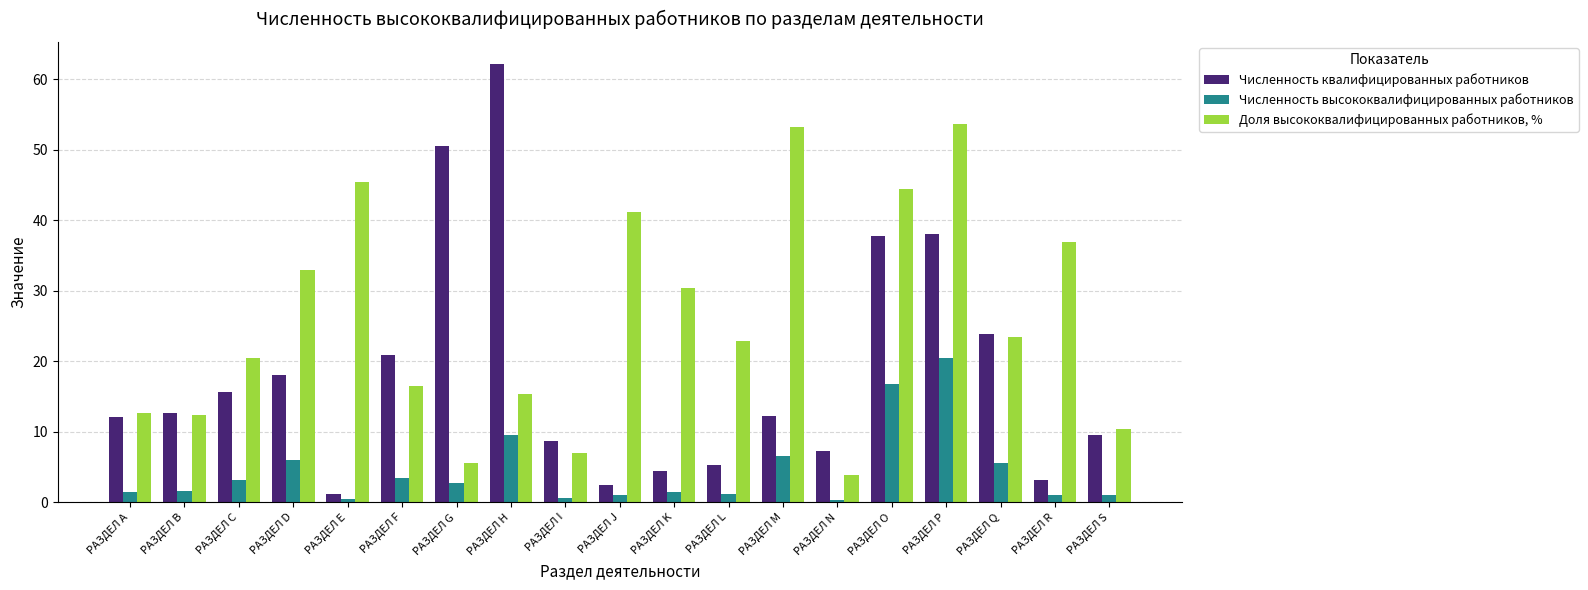

Where does the Численность высококвалифицированных работников series first go above 1?

РАЗДЕЛ А